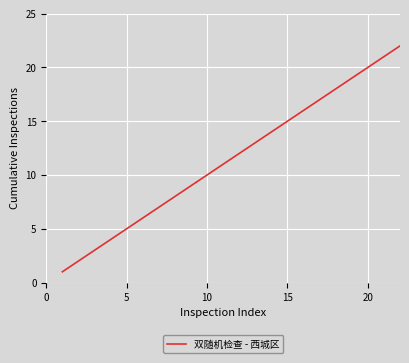

What is the difference between the maximum and minimum values?

21